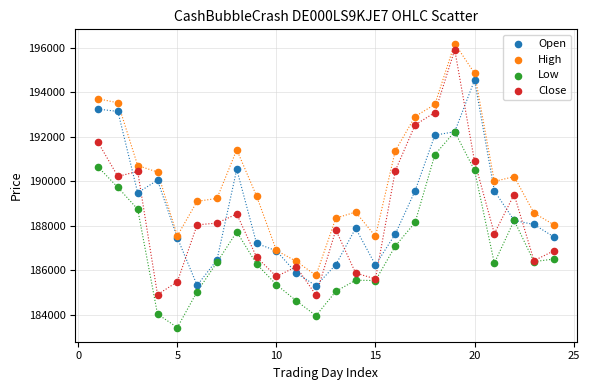

Which series has the widest spread of Y values?

Close